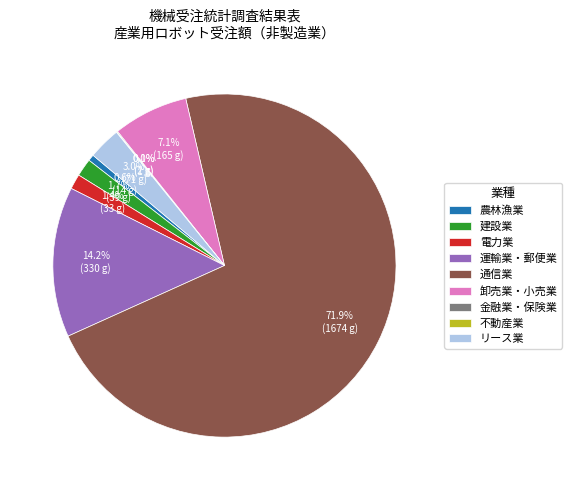

To the nearest percent, what is the difference between the largest and smallest slice percentages?

72%